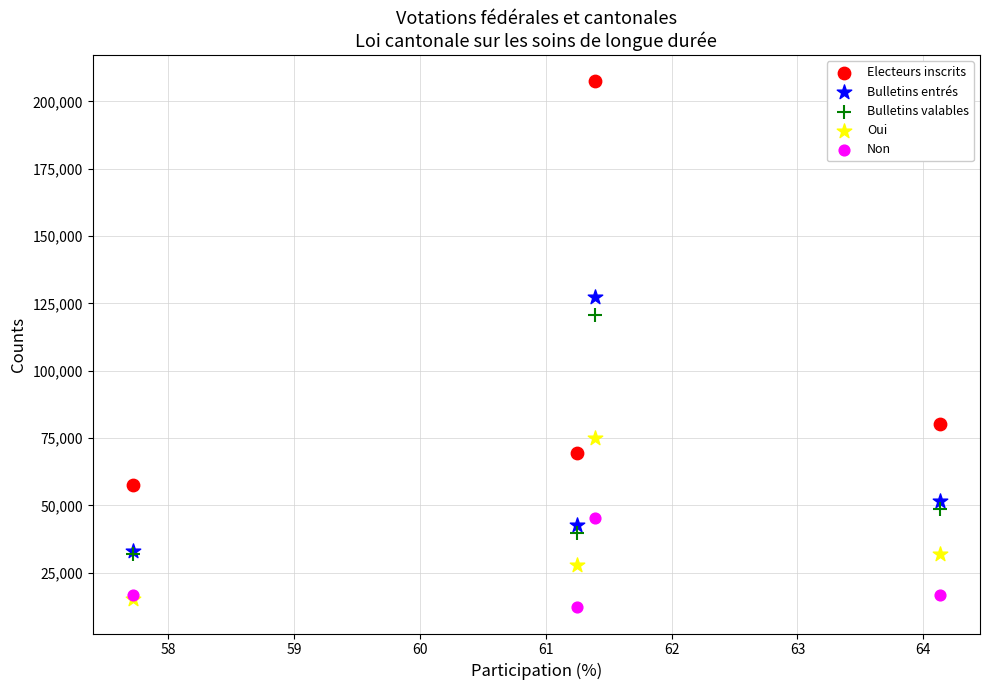

In the Electeurs inscrits series, what Y value is closest to 132522?

80318